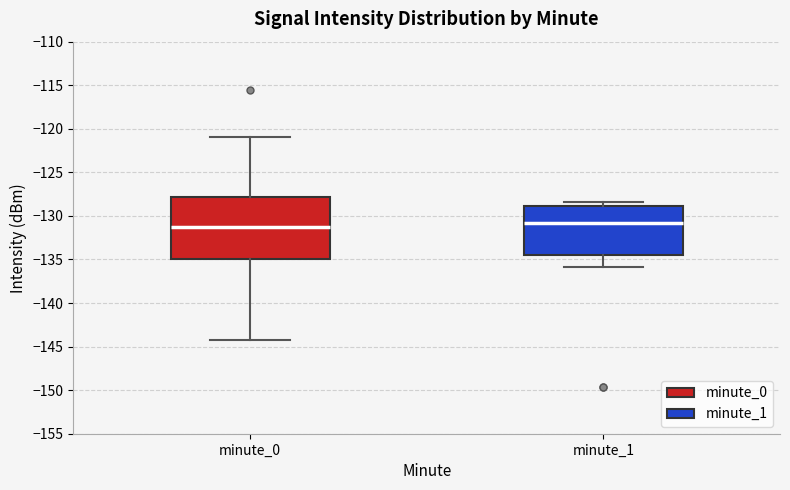

Which box is the tallest, from its lower edge to its upper edge?

minute_0